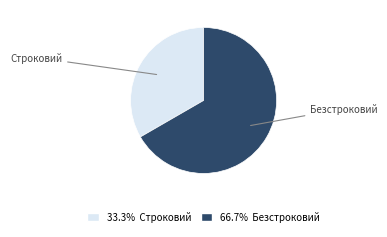

Which slice is the largest?

Безстроковий